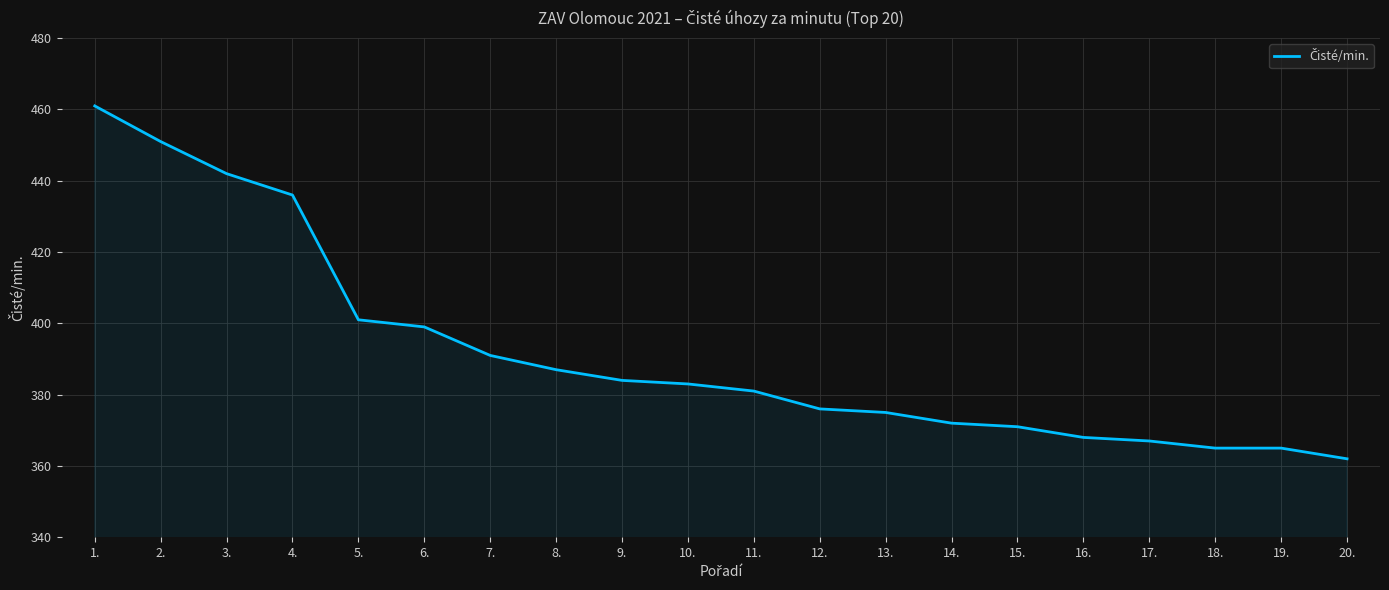

How many series are shown in this chart?

1